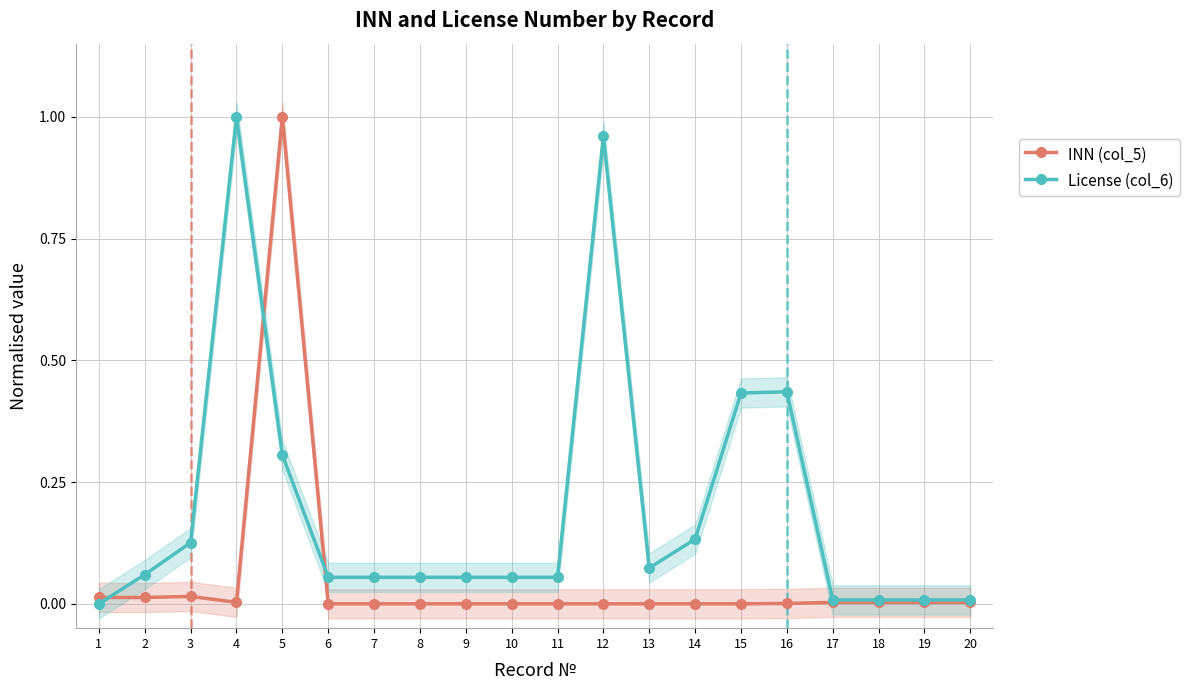

Is it true that INN (col_5) equals 0.0 at 7?

True